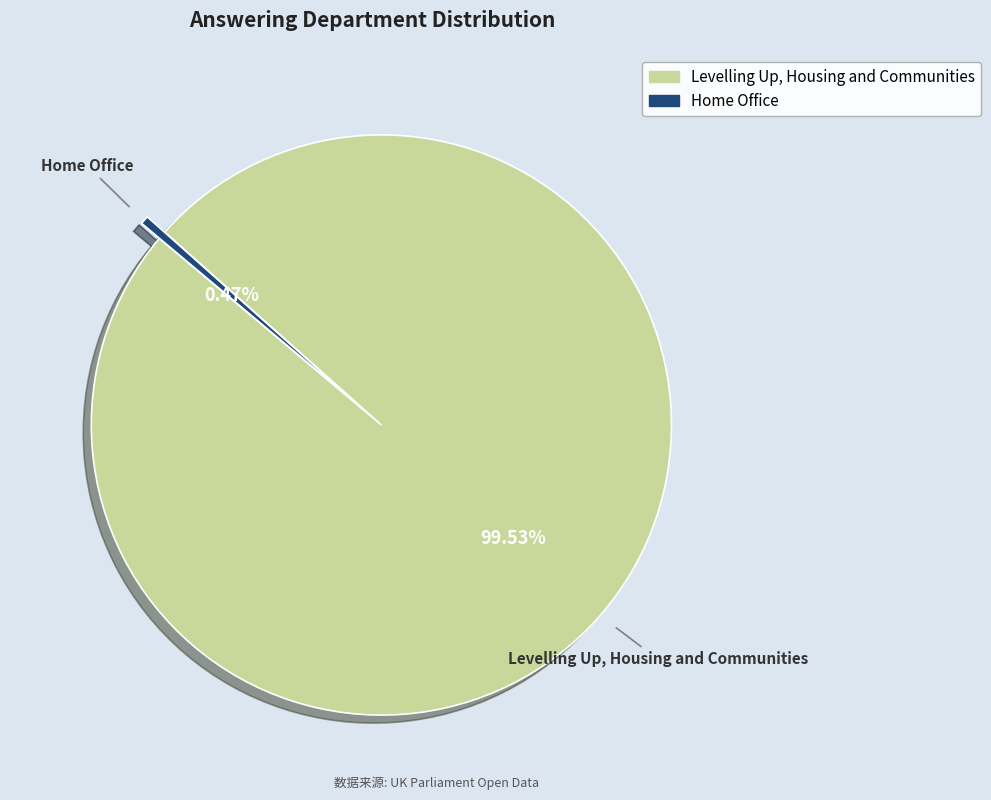

What is the majority slice?

Levelling Up, Housing and Communities